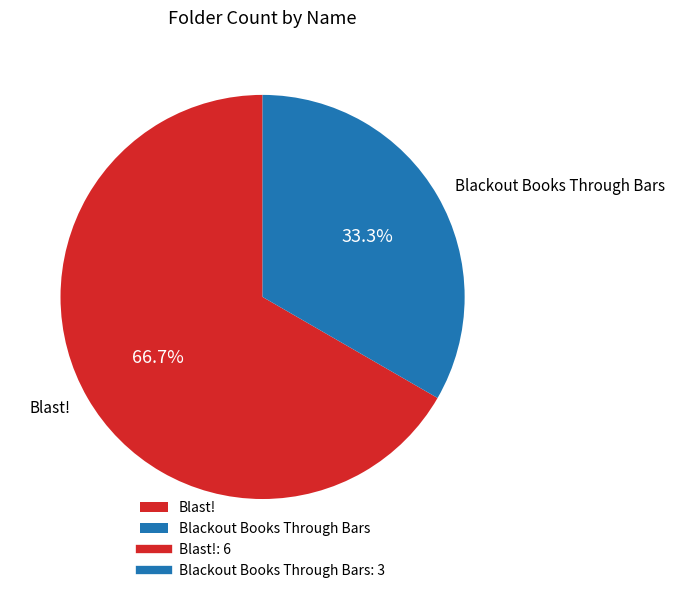

What percentage is the Blackout Books Through Bars slice, to the nearest percent?

33%